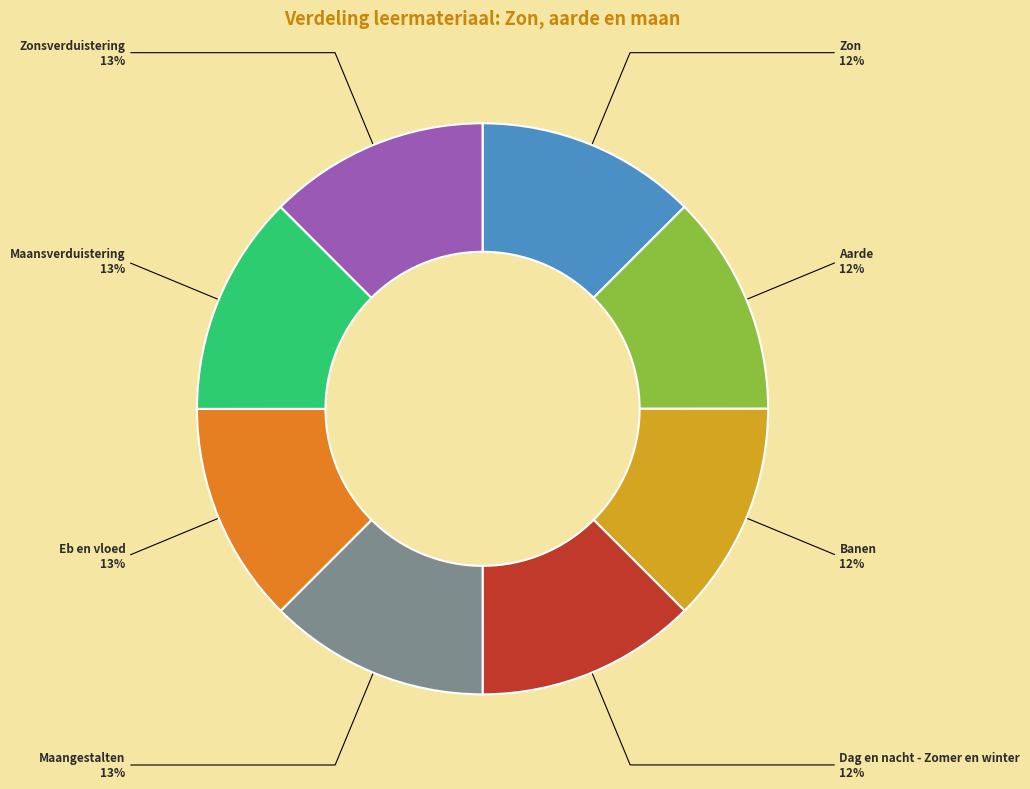

How many slices are in this pie chart?

8